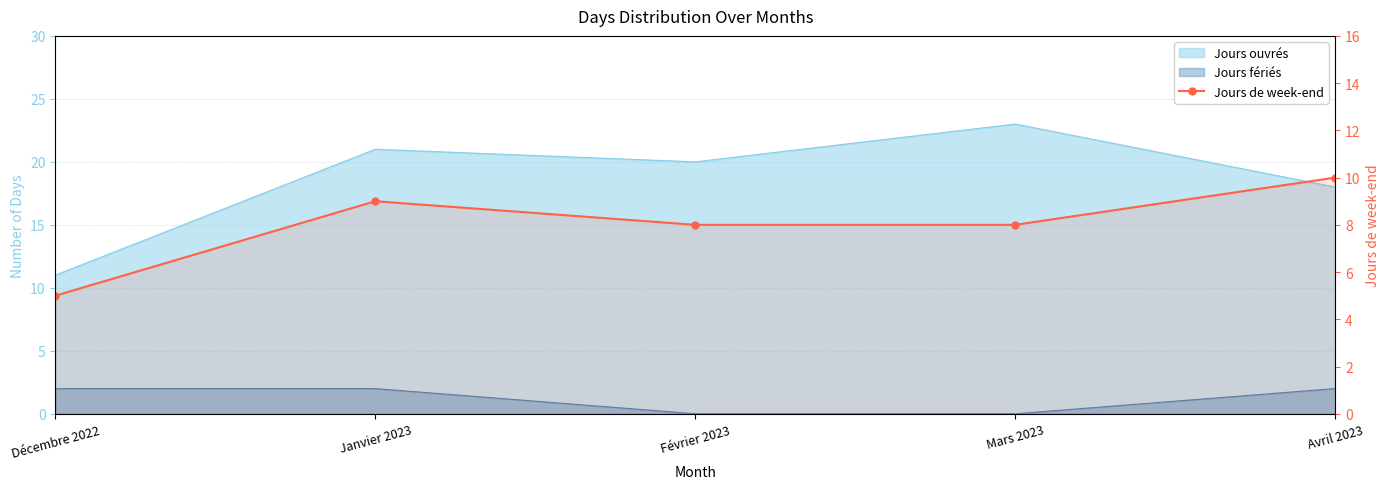

Where does the data first go above 8?

Janvier 2023